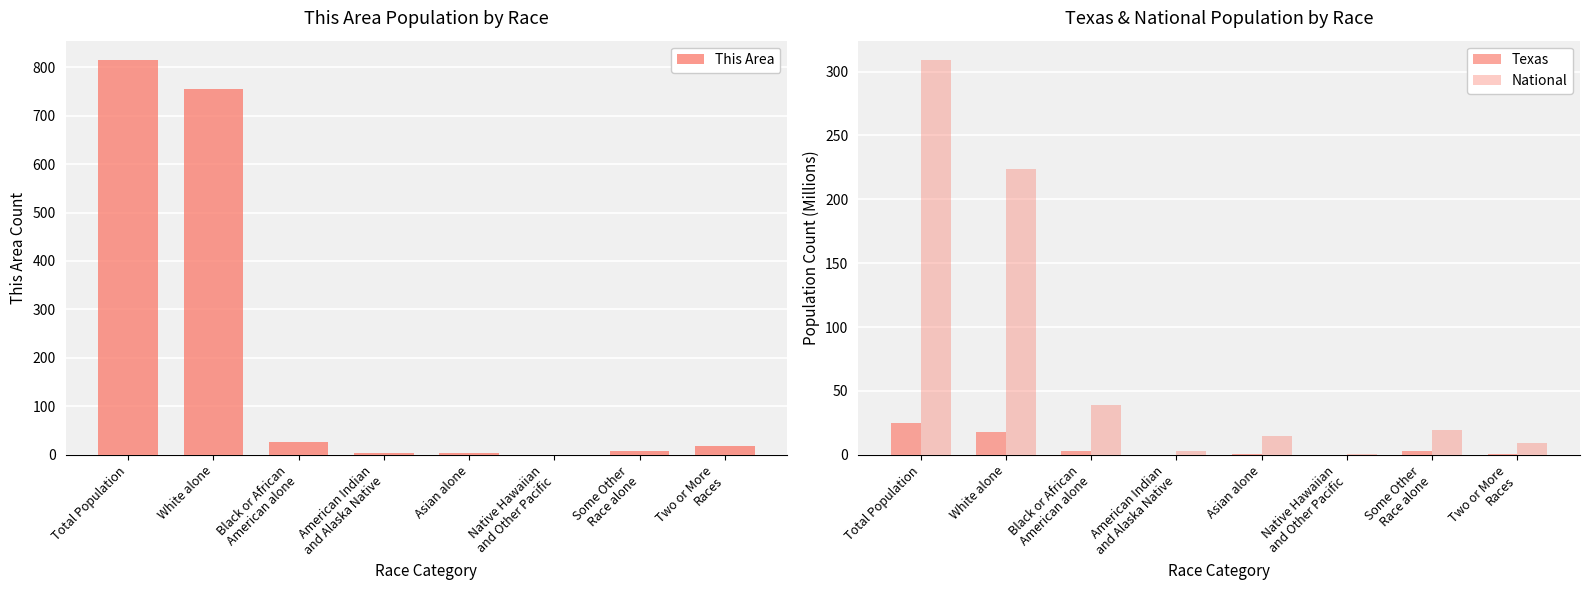

Which category has the lowest value in the This Area series?

Native Hawaiian
and Other Pacific